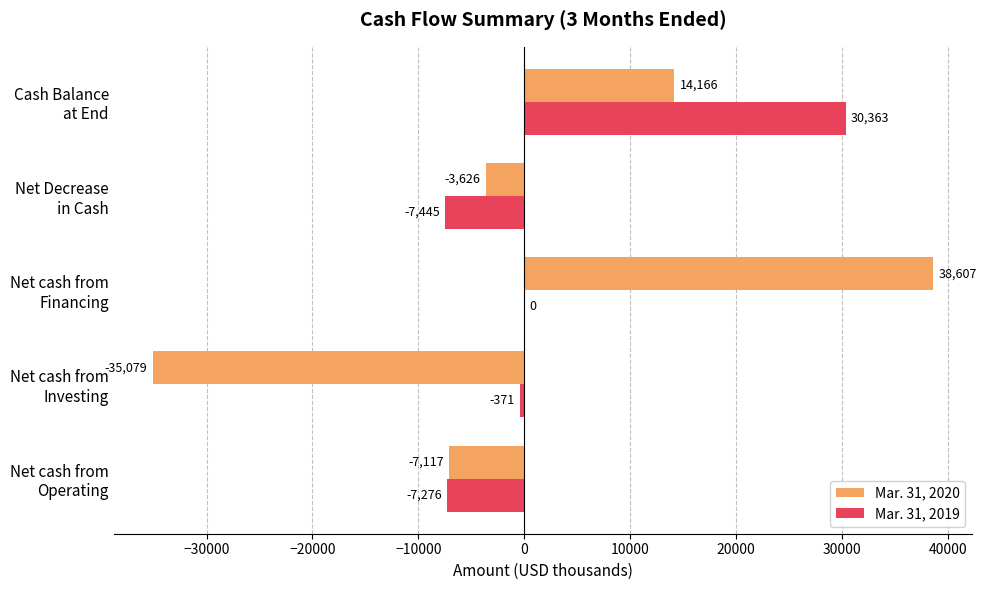

What is the sum of all Mar. 31, 2020 values?

6951